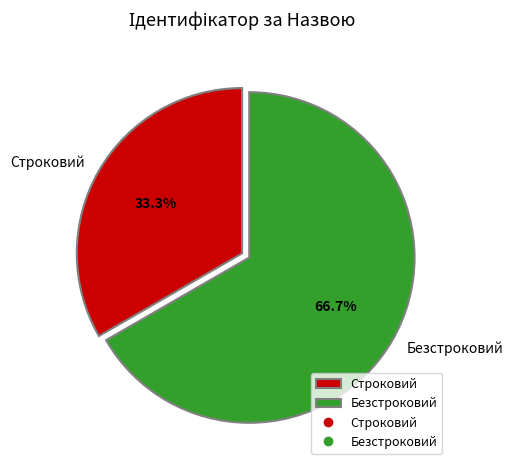

To the nearest percent, what is the combined percentage of Строковий and Безстроковий?

100%